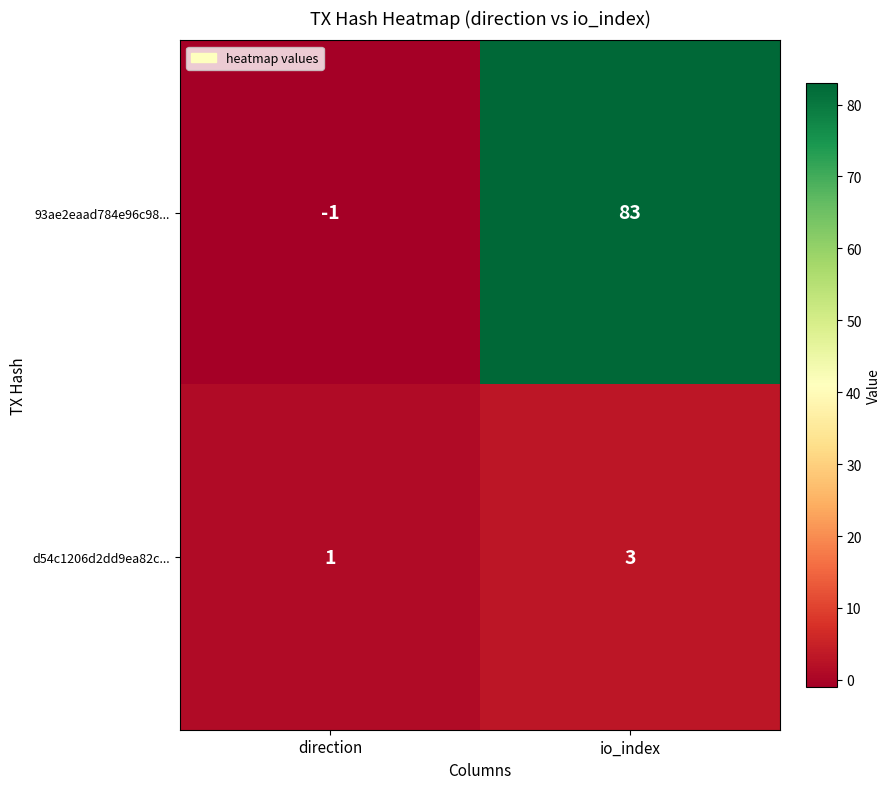

Rank the series at io_index from lowest to highest value.

d54c1206d2dd9ea82c..., 93ae2eaad784e96c98...